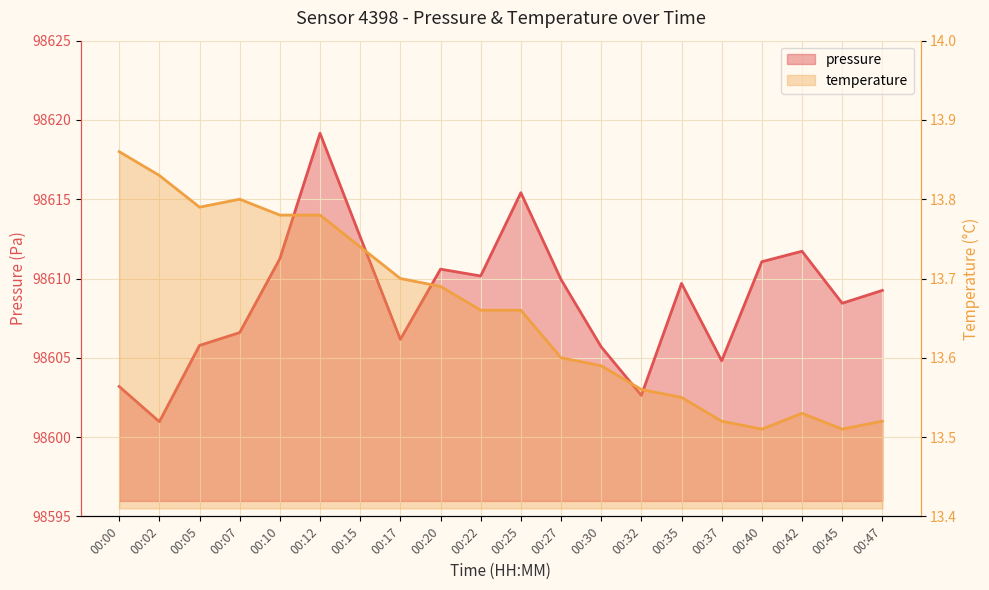

Where does the pressure series first go above 98609?

00:10